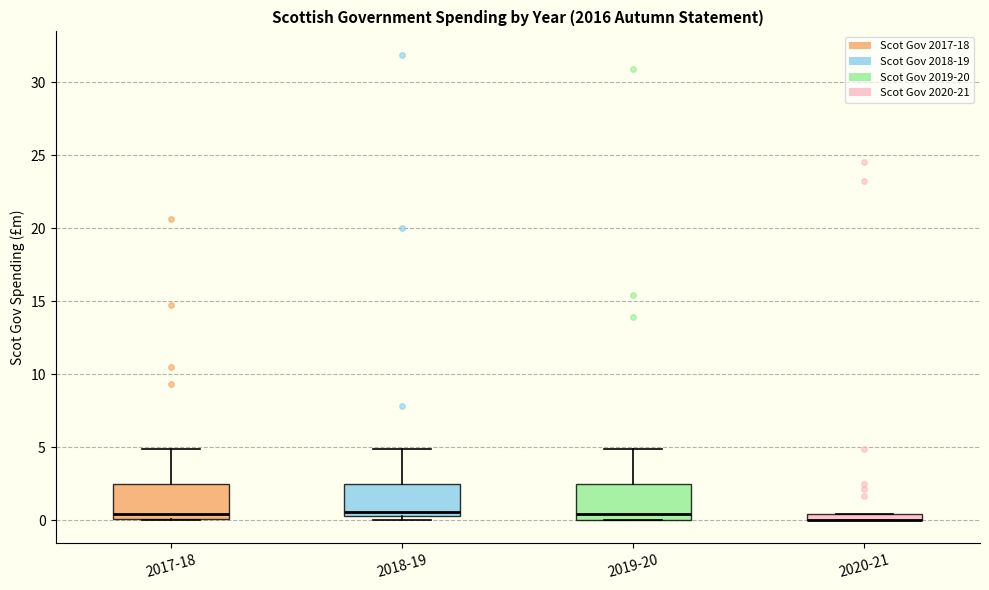

Where does the upper whisker of the box for 2018-19 end on the y-axis? The values are not printed on the chart, so give them approximately, as read against the axis.

5.0